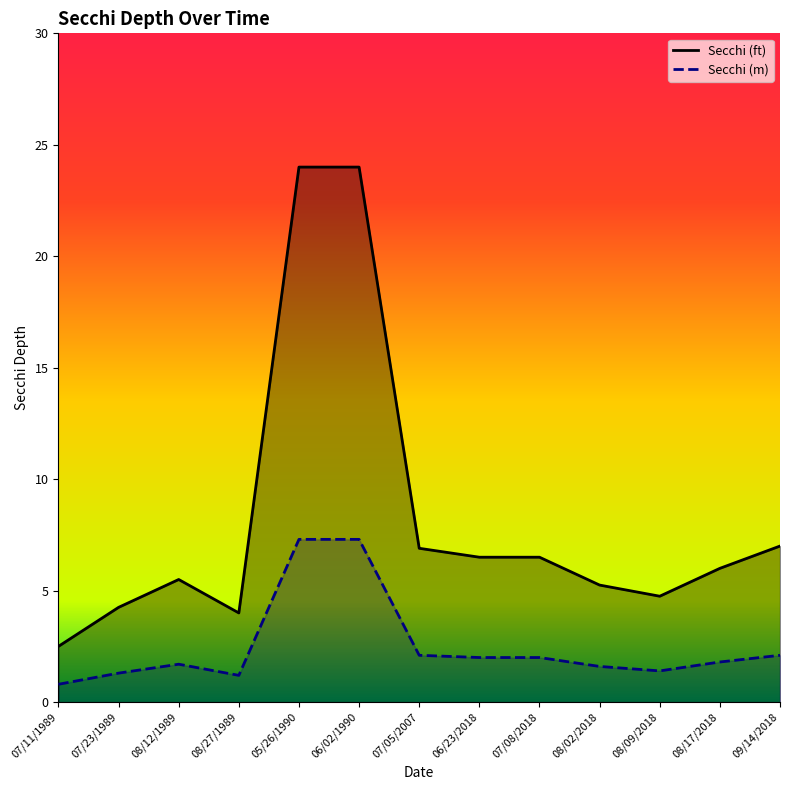

What is the total value across all series at 09/14/2018?

9.1